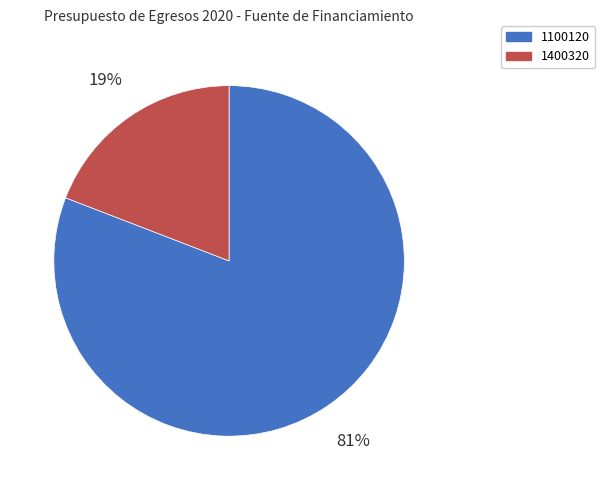

Which has a higher value, 1100120 or 1400320?

1100120